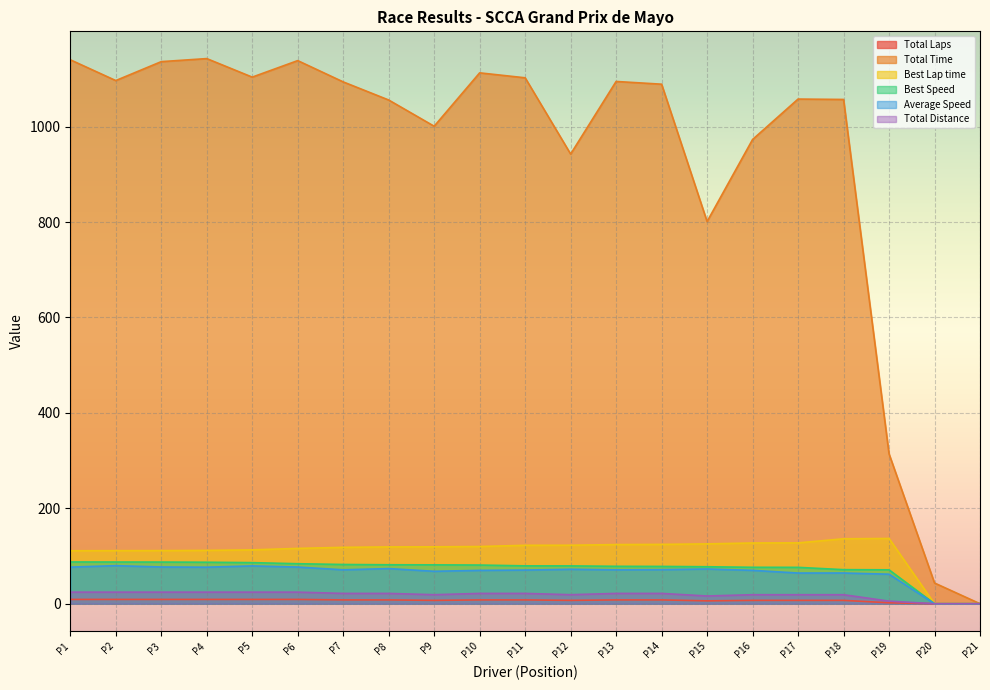

Which series has the largest total across all categories?

Total Time